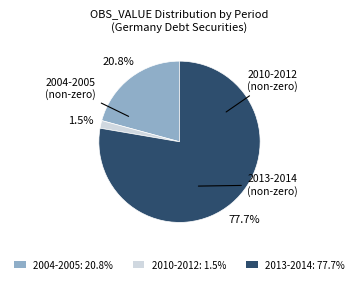

Is there a majority slice in this chart?

Yes